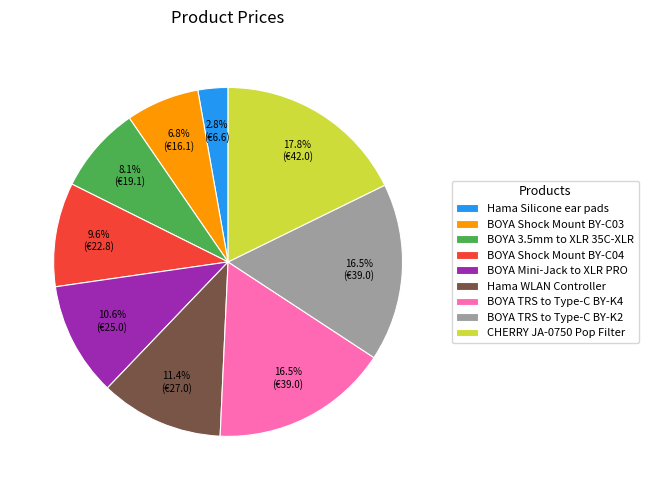

Is there any slice that represents more than half of the pie?

No